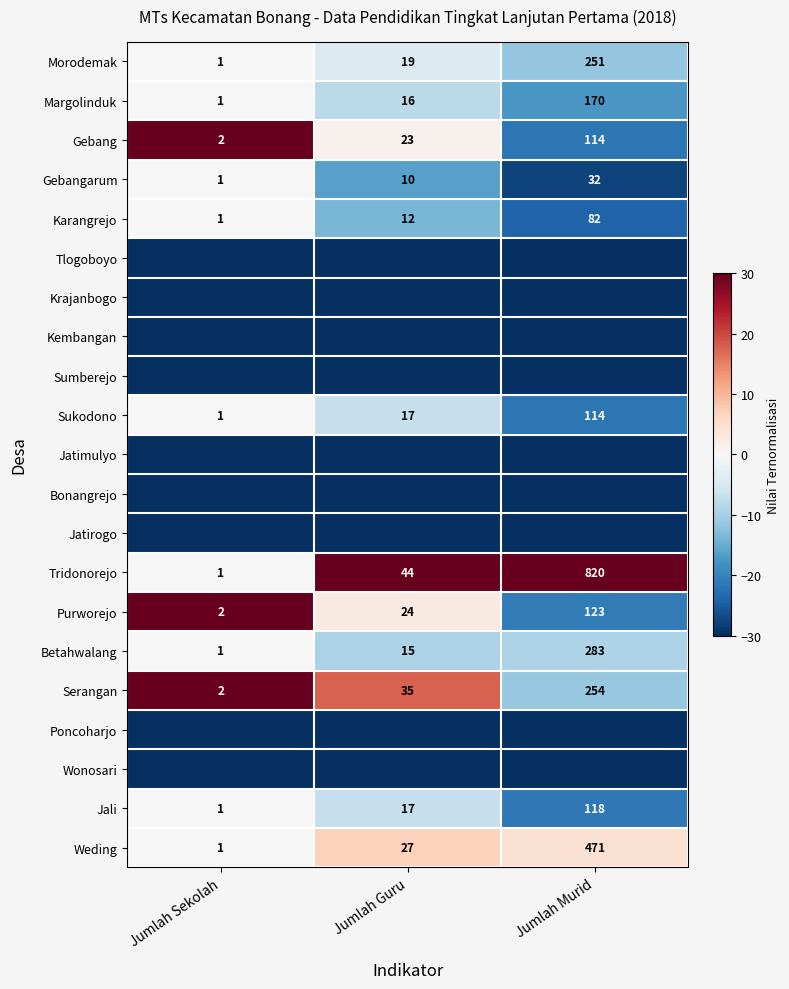

Which category has the highest value in the Karangrejo series?

Jumlah Murid